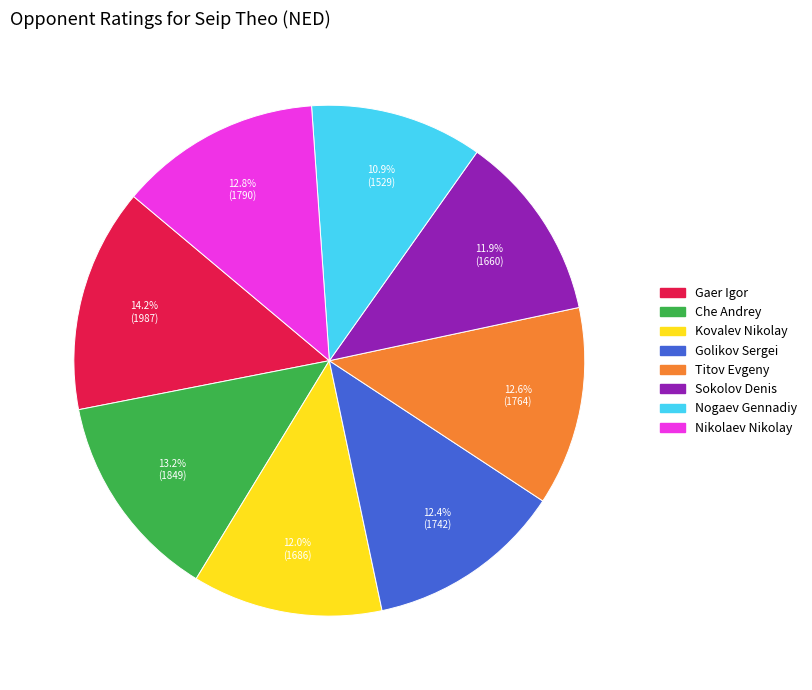

How many segments does this pie chart have?

8